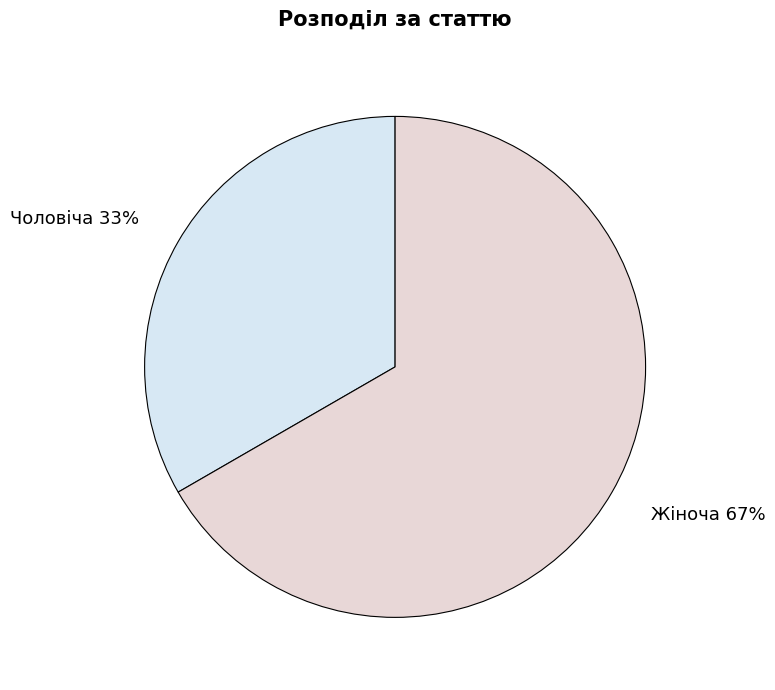

To the nearest percent, what is the combined percentage of Чоловіча and Жіноча?

100%